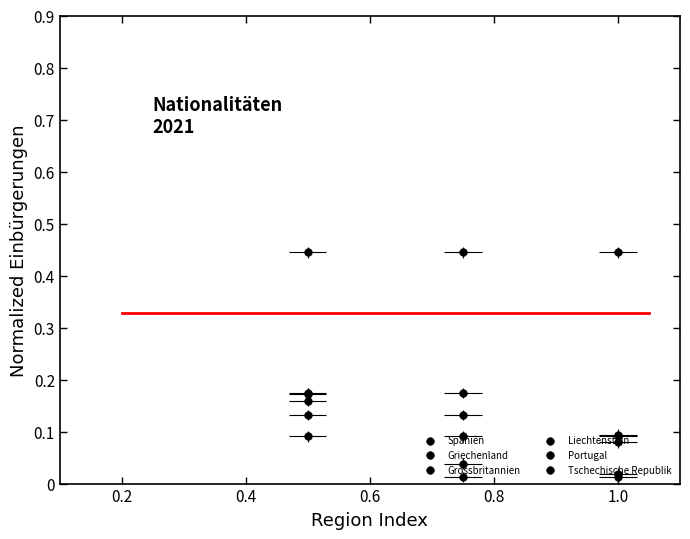

Which series reaches the maximum Y coordinate?

Spanien